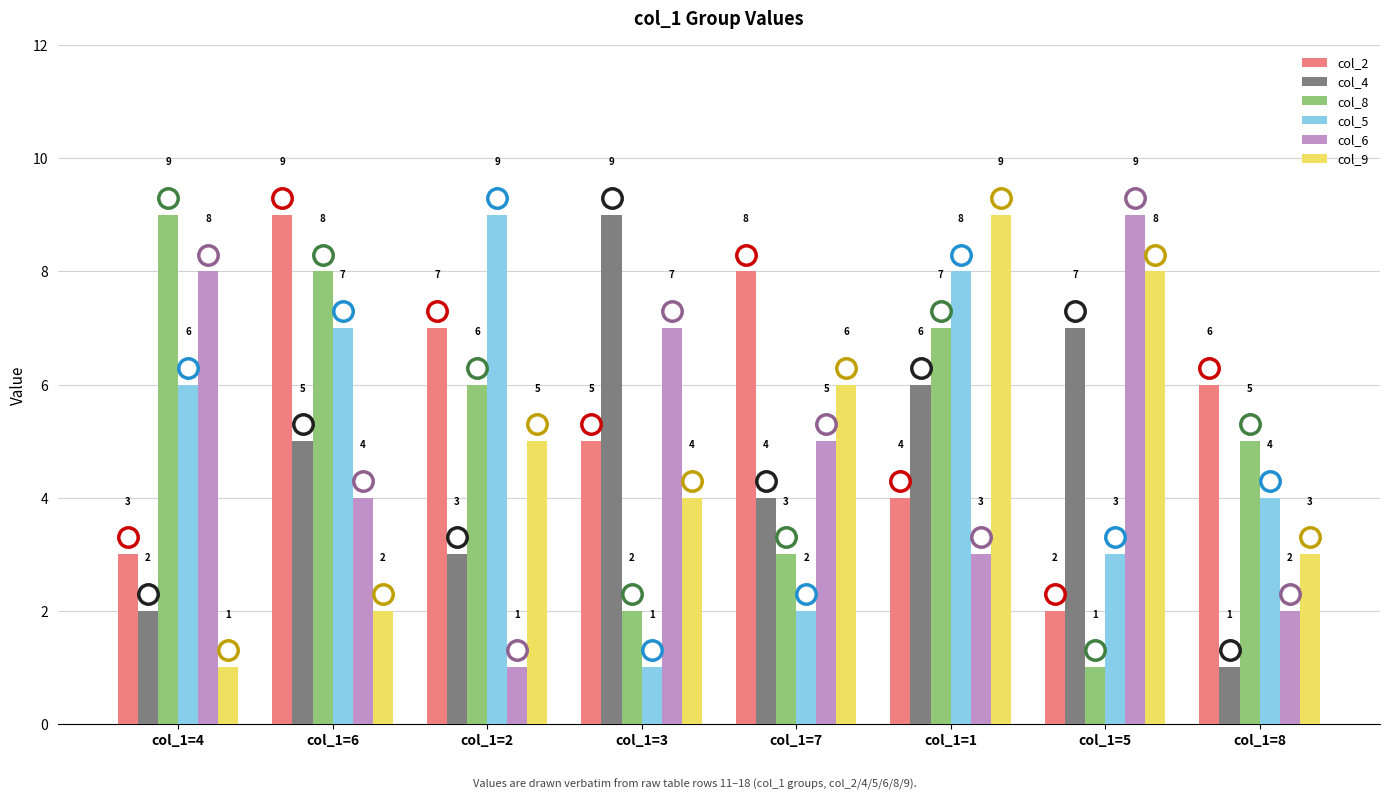

Are the bars horizontal?

No